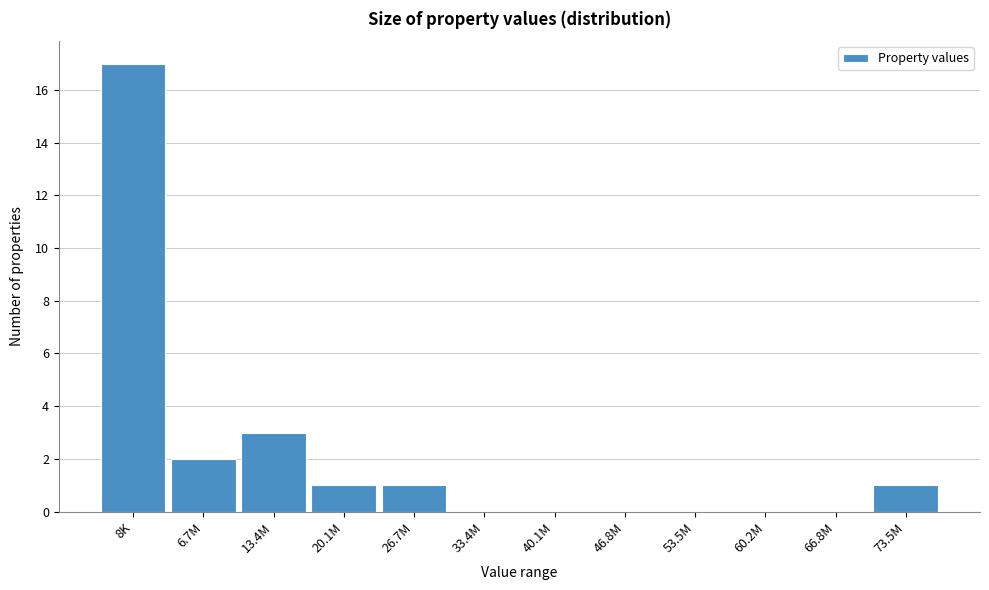

Reading right to left, what are all the values shown in this chart?

73.5M=1	66.8M=0	60.2M=0	53.5M=0	46.8M=0	40.1M=0	33.4M=0	26.7M=1	20.1M=1	13.4M=3	6.7M=2	8K=17